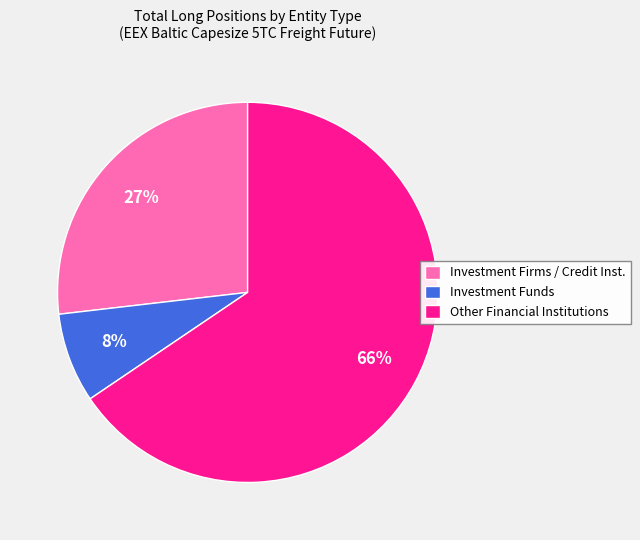

How many slices are in this pie chart?

3